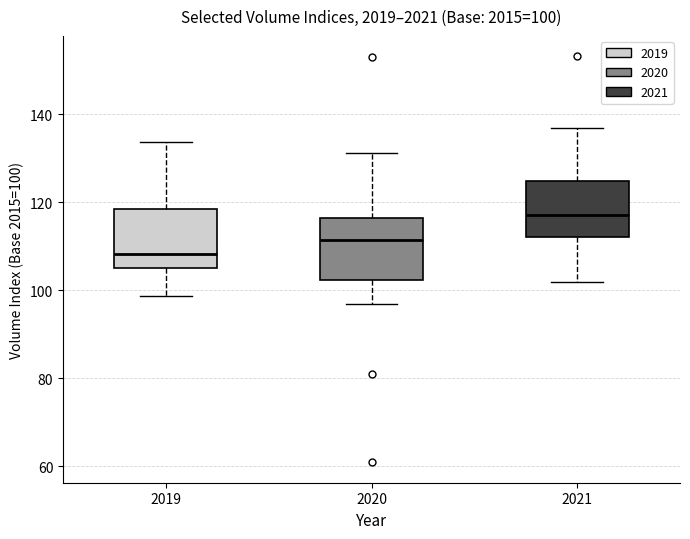

Which box's median line is the highest?

2021